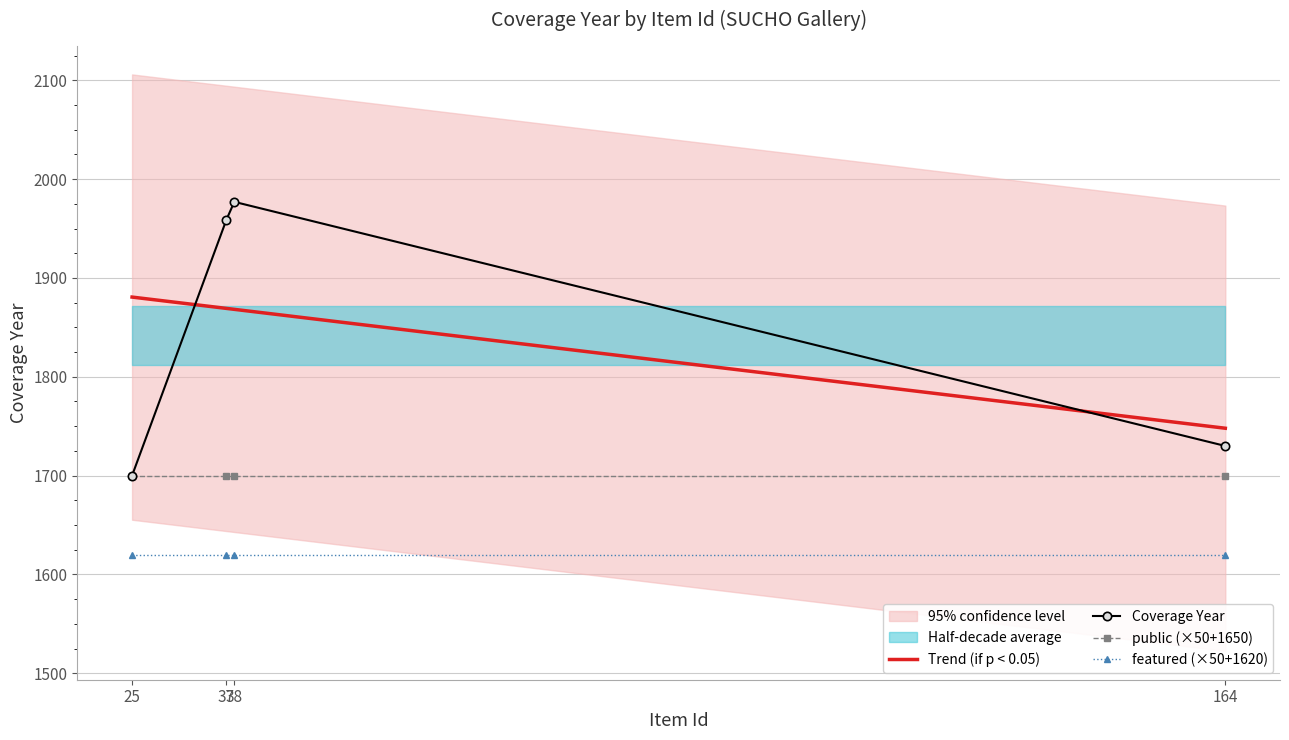

At which label does Coverage Year first exceed 1959?

38